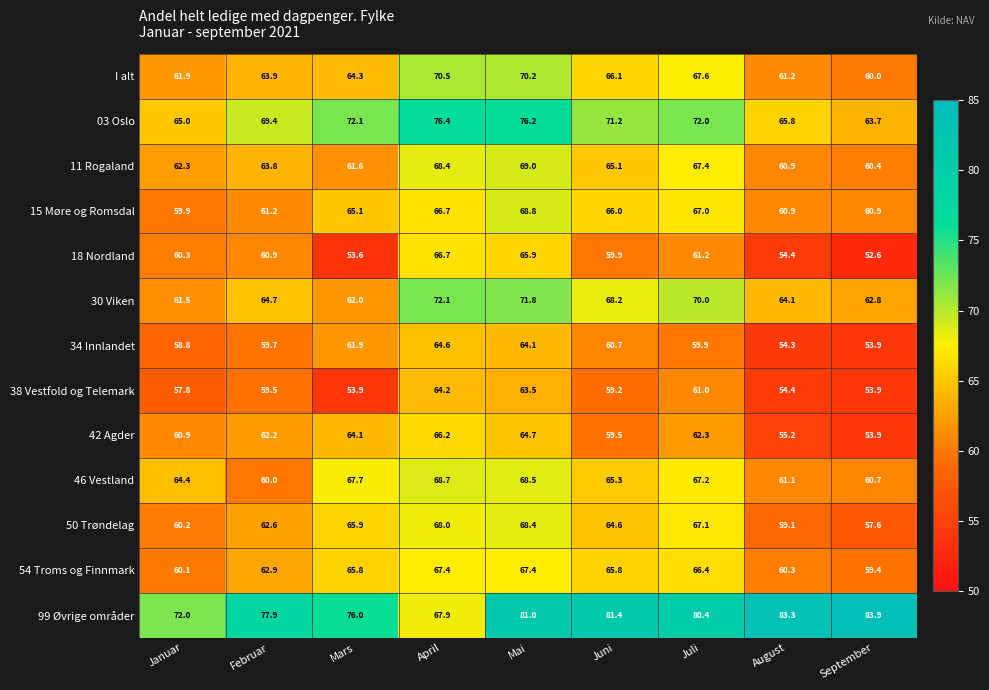

True or false: 50 Trøndelag has a value of 90.3 at Januar.

False